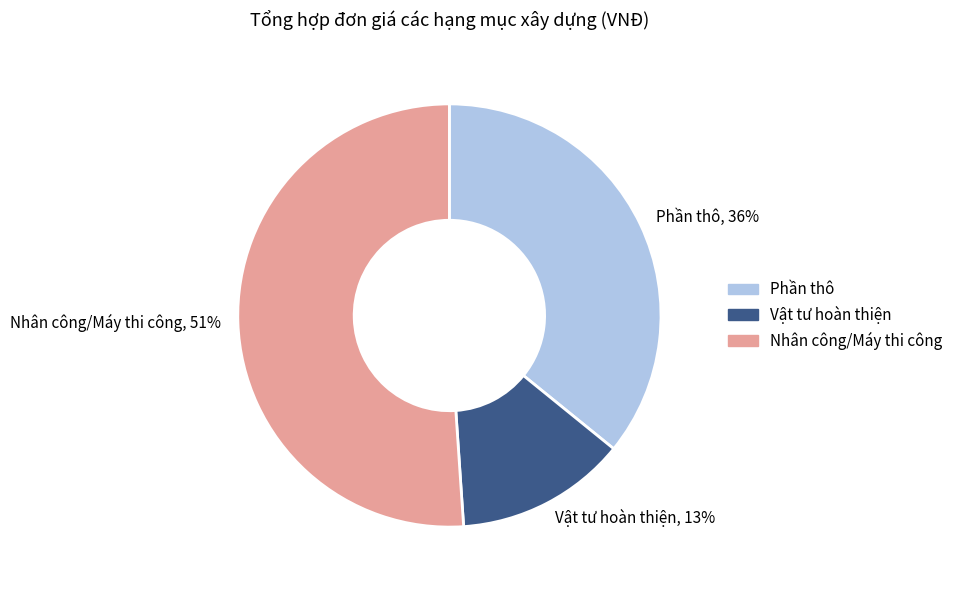

Count the number of slices in the pie.

3